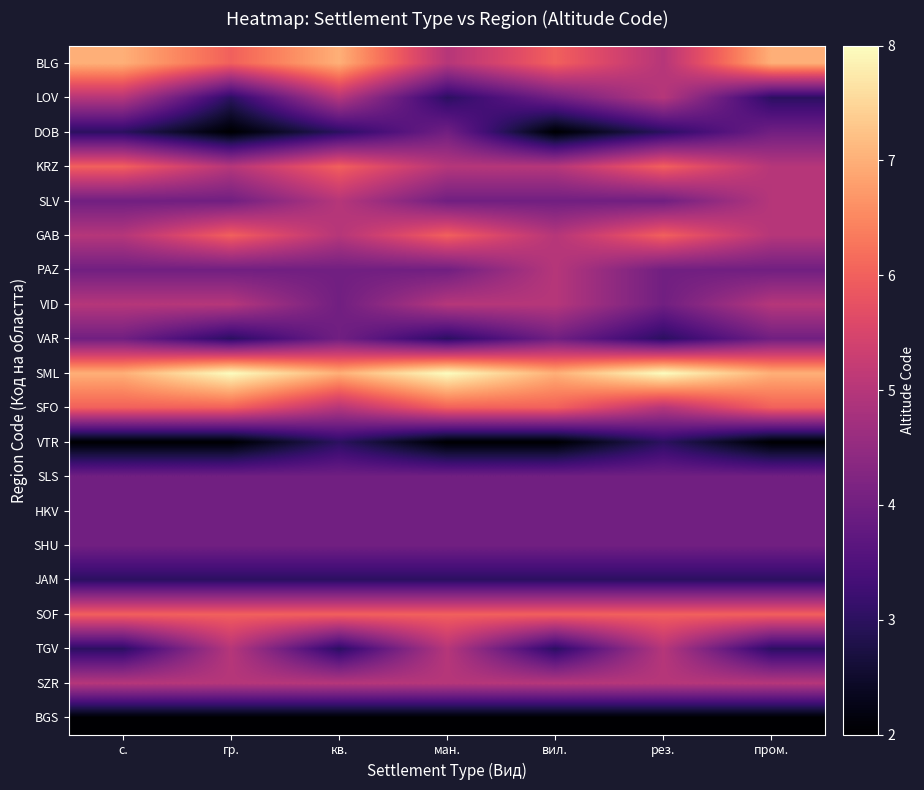

What is the total value across all series at кв.?

89